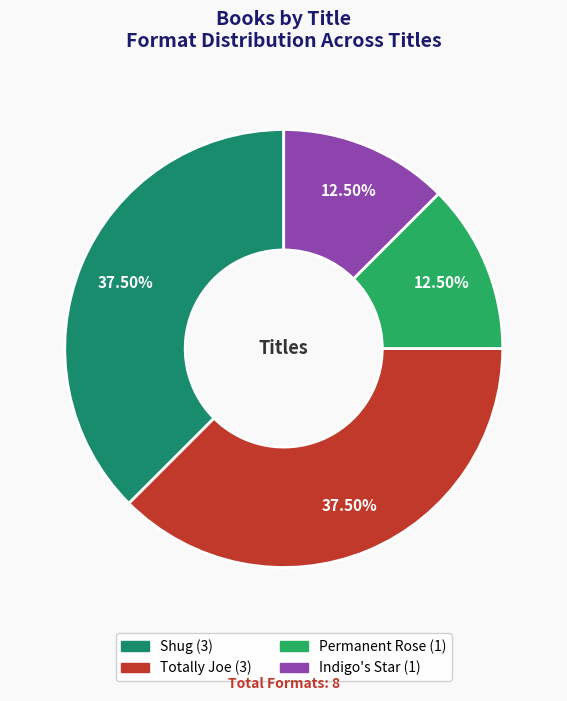

How many slices are in this pie chart?

4